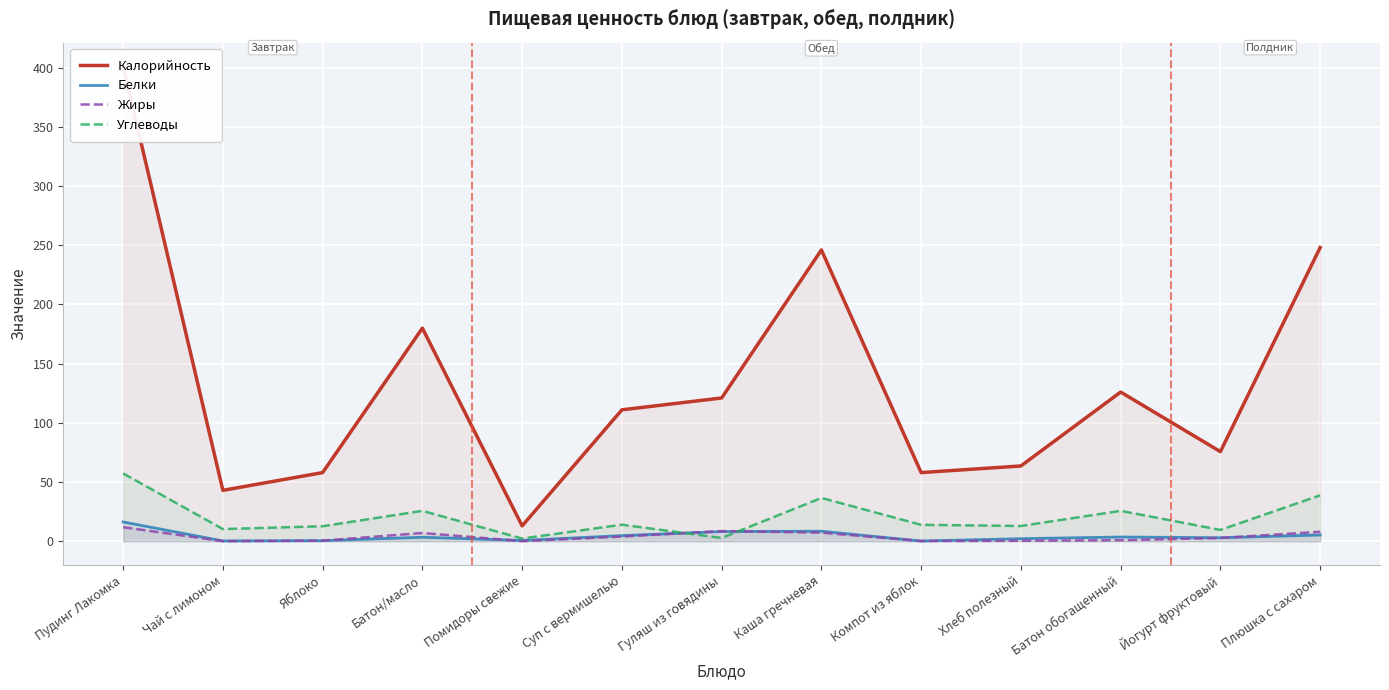

The value of Калорийность at Каша гречневая is 353.4. True or false?

False